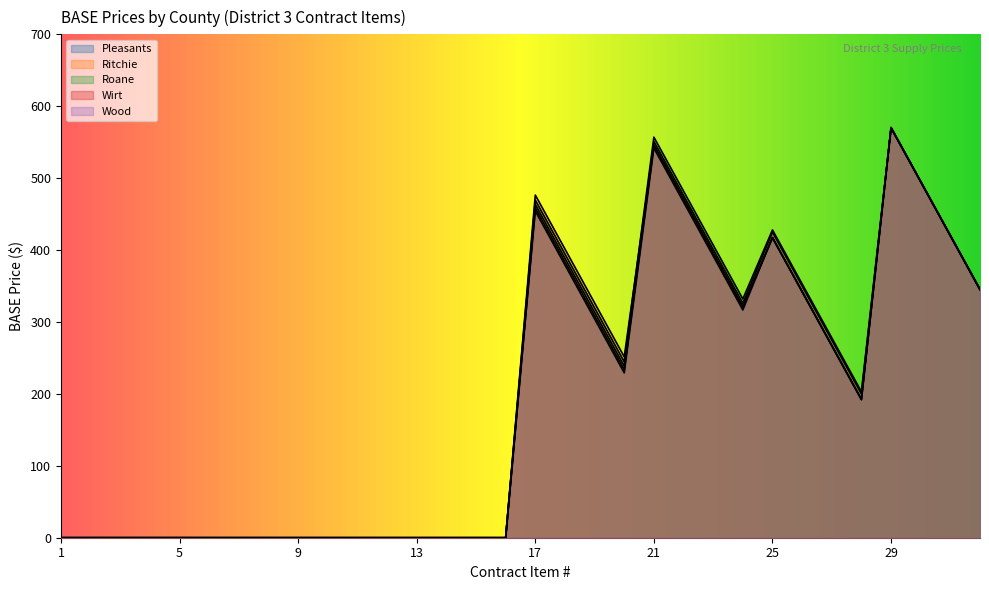

What is the spread (max minus min) of values at 32?

0.8